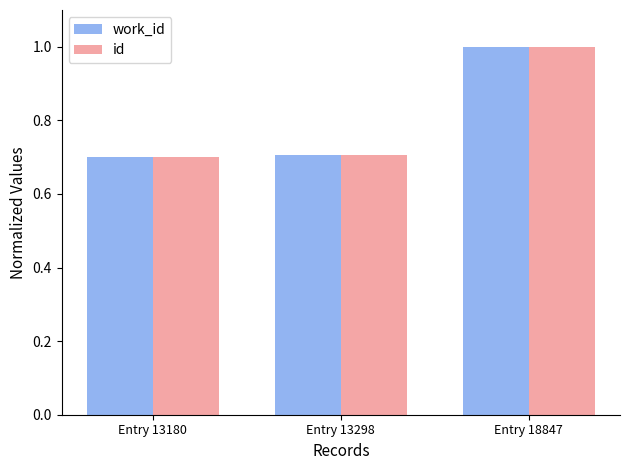

At which category is the sum across all series the highest?

Entry 18847